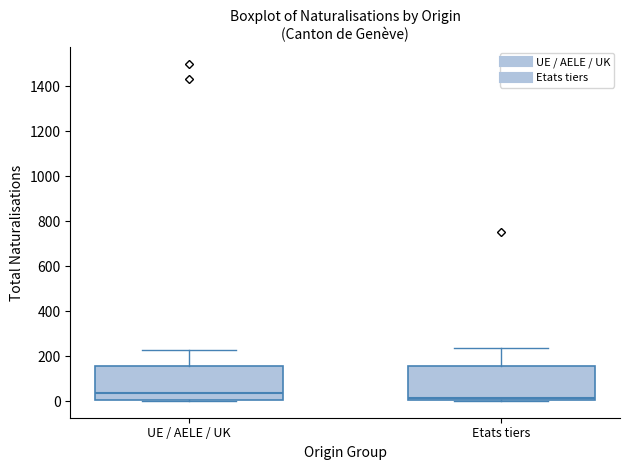

Which box's median line is the highest?

UE / AELE / UK